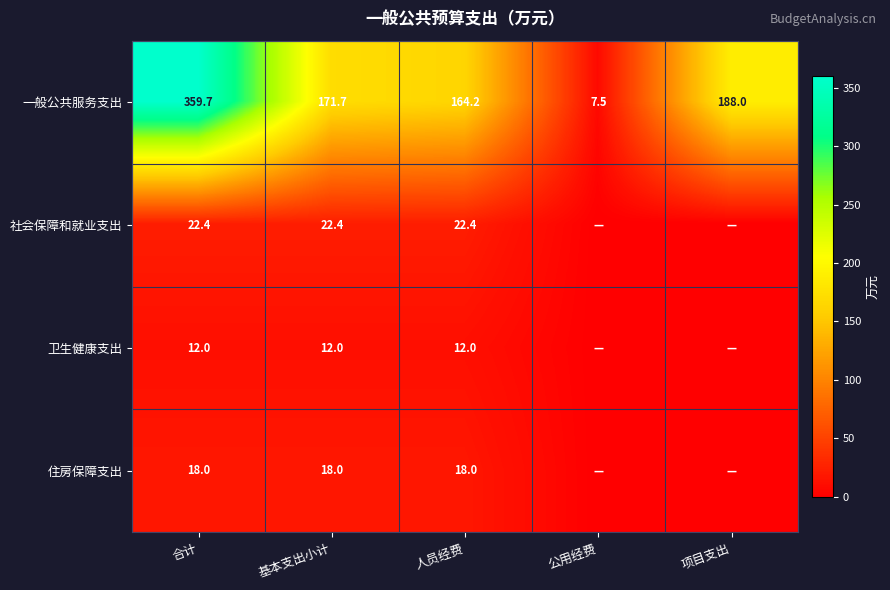

At 人员经费, list the series in order from smallest to largest.

卫生健康支出, 住房保障支出, 社会保障和就业支出, 一般公共服务支出